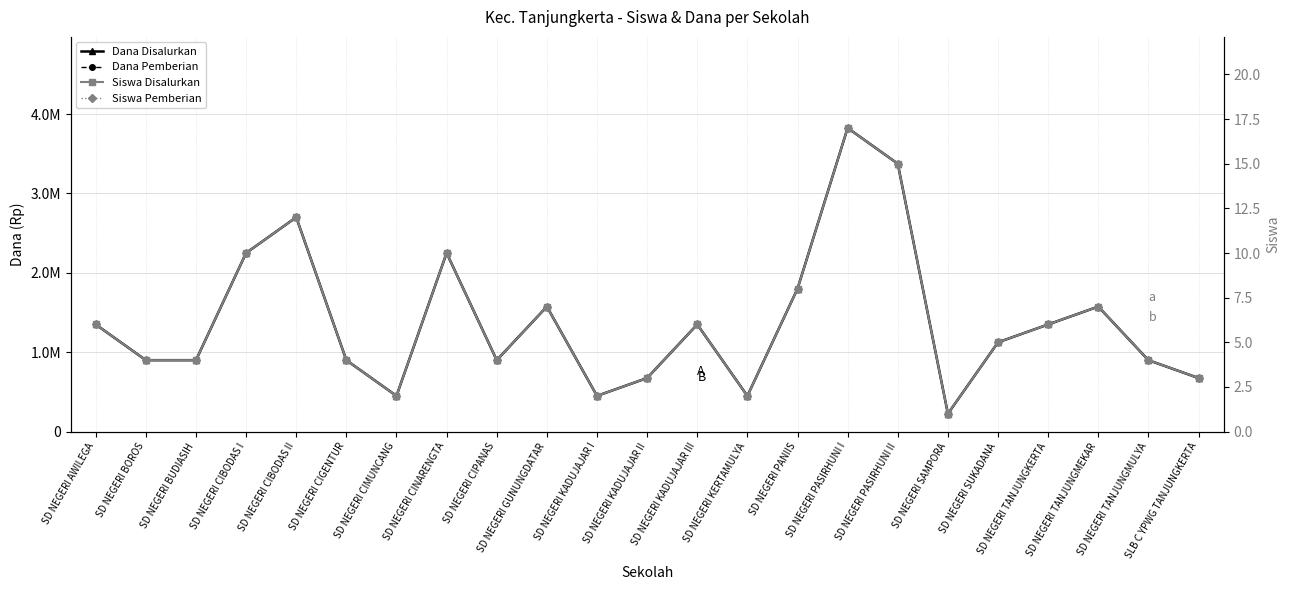

True or false: Siswa Pemberian has more than 1 points higher than both neighbors.

True